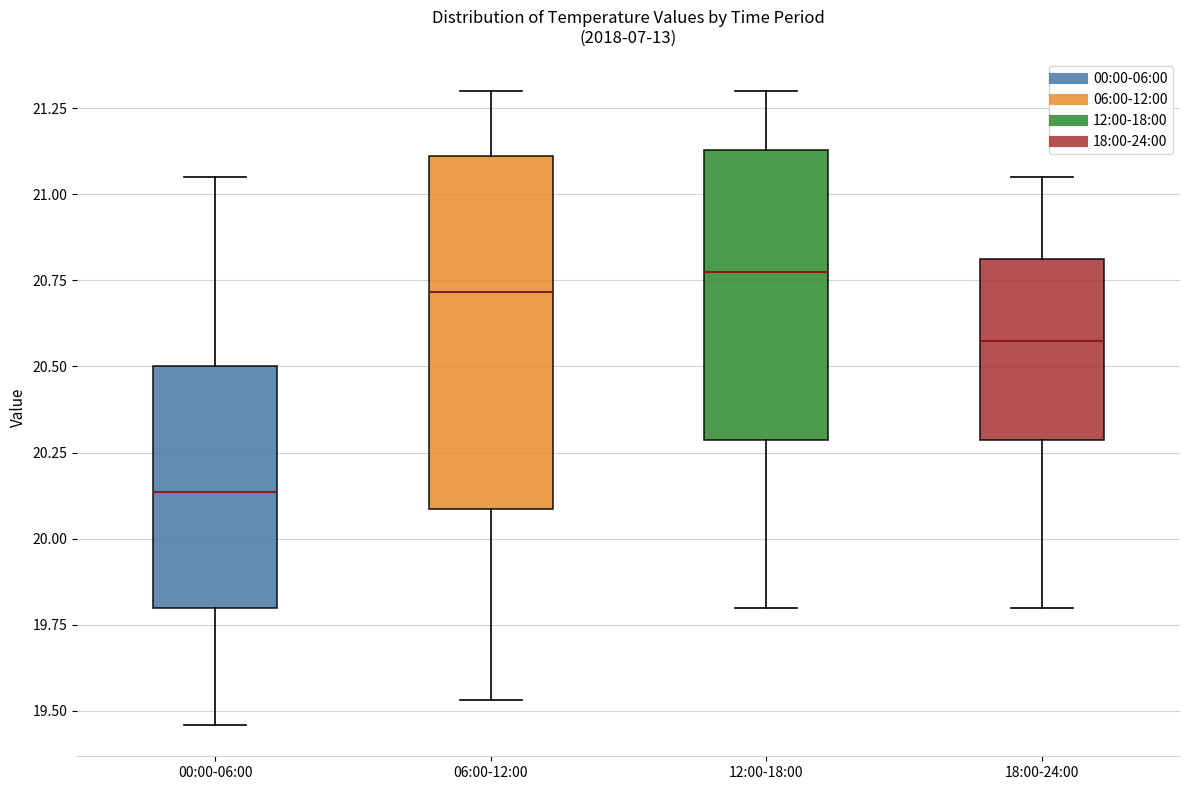

Reading left to right, read every box against the y-axis: the position of its median line, the range the box covers, and the ends of its whiskers. The values are not printed on the chart, so give them approximately, as read against the axis.

00:00-06:00: median 20.15, box 19.80 to 20.50, whiskers 19.45 to 21.05
06:00-12:00: median 20.70, box 20.10 to 21.10, whiskers 19.55 to 21.30
12:00-18:00: median 20.80, box 20.30 to 21.15, whiskers 19.80 to 21.30
18:00-24:00: median 20.60, box 20.30 to 20.80, whiskers 19.80 to 21.05